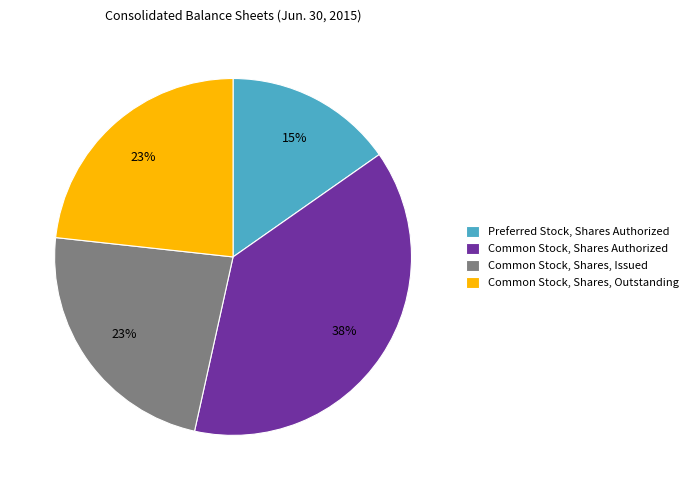

What percentage is the Common Stock, Shares Authorized slice, to the nearest percent?

38%